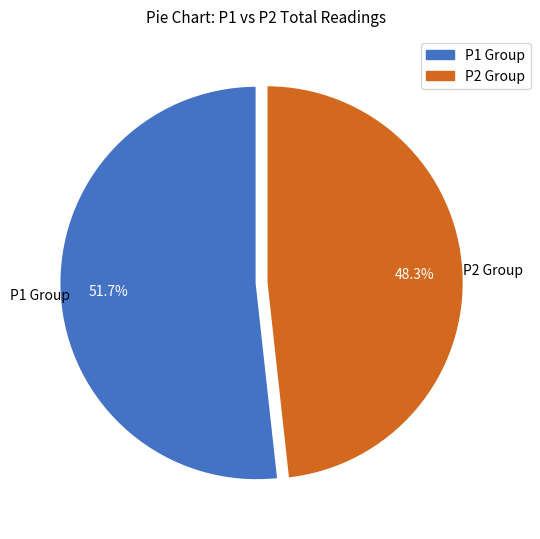

Is there a majority slice in this chart?

Yes